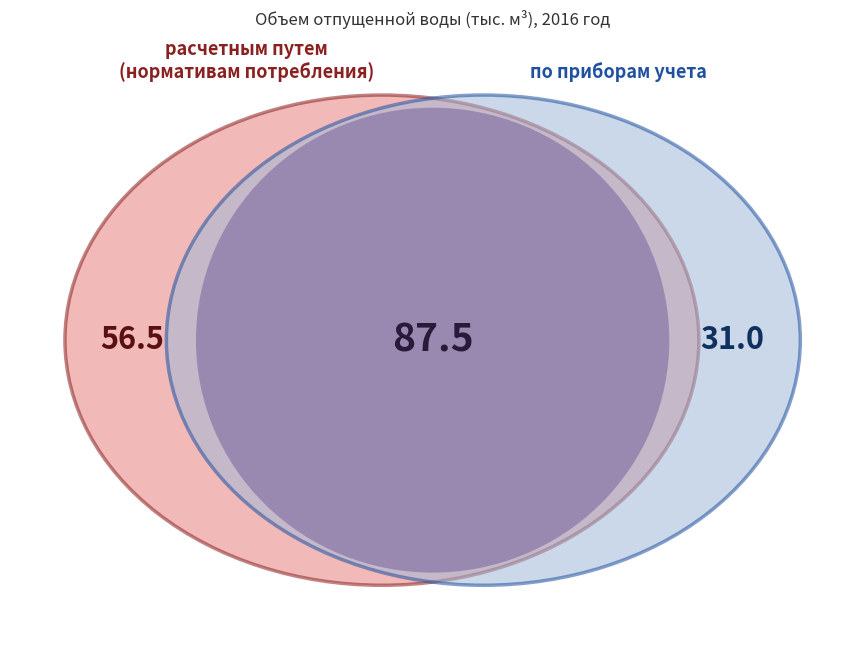

At с. Аянка, list the series in order from largest to smallest.

расчетным путем (нормативам потребления), по приборам учета